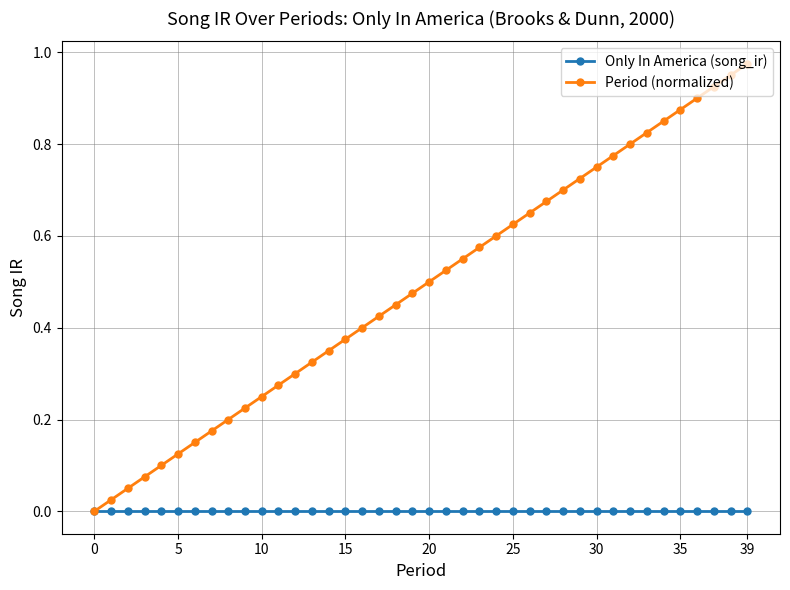

Which series has the largest range (max minus min)?

Period (normalized)